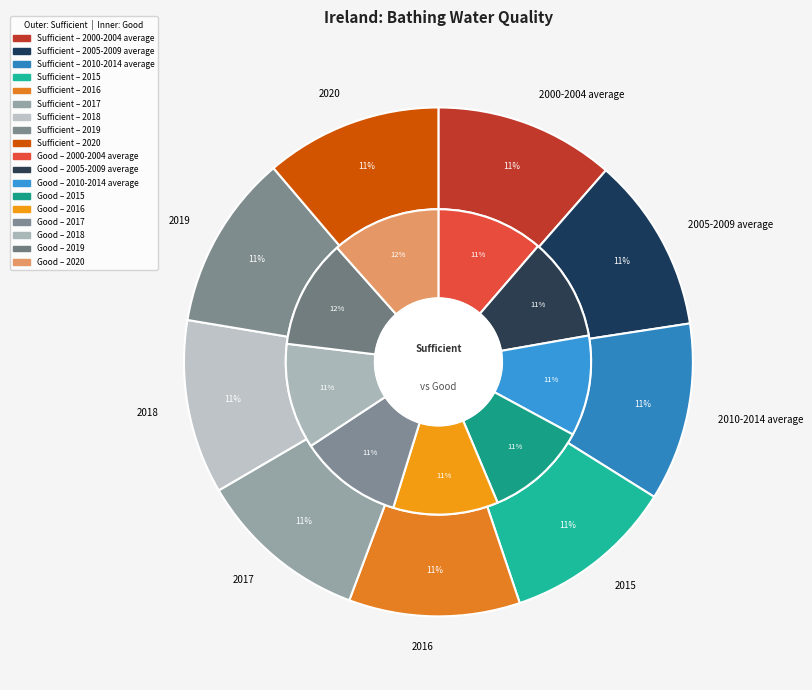

Count the number of slices in the pie.

9